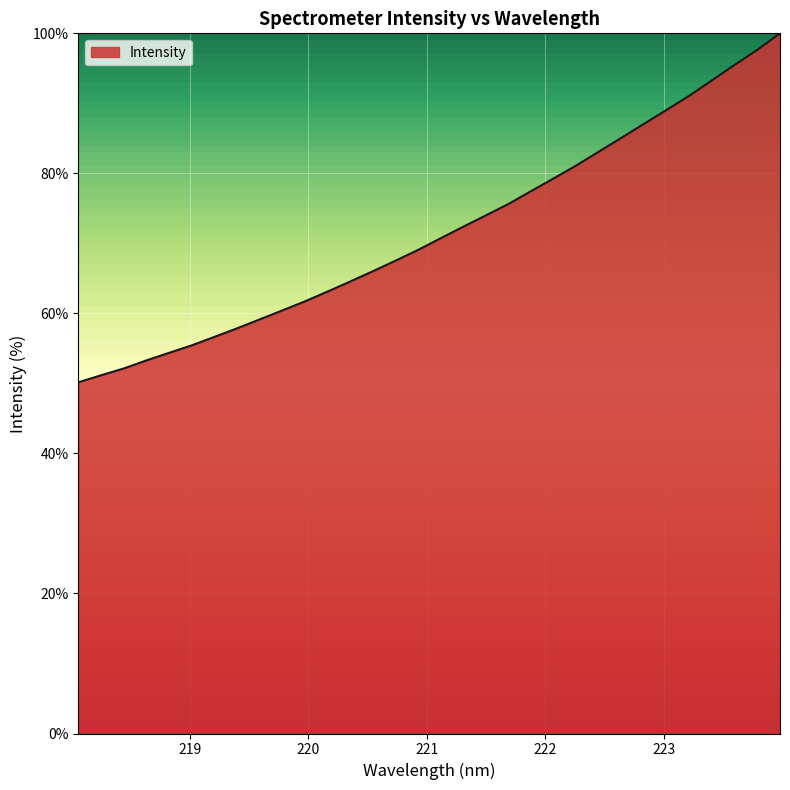

What is the minimum value shown in the chart?

50.2